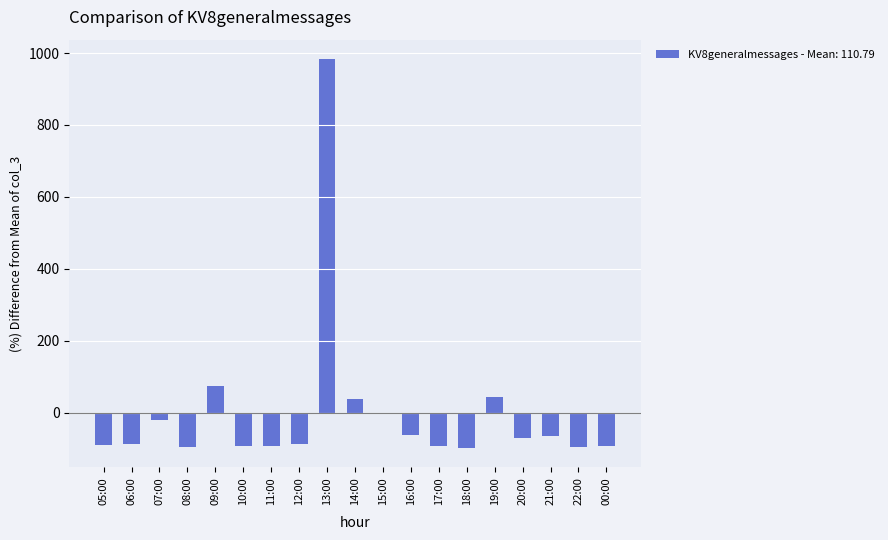

At which label is the value closest to 442?

09:00